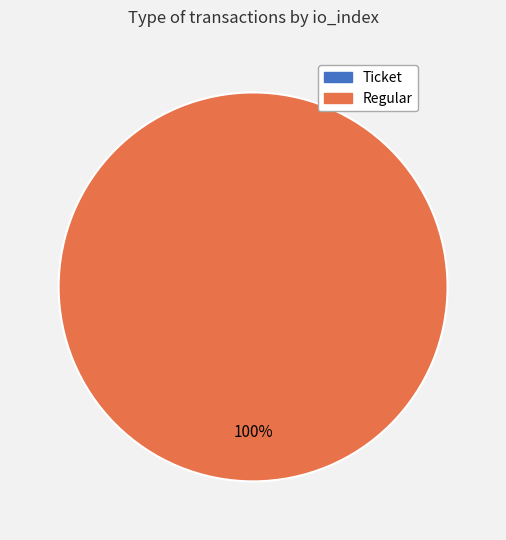

The Ticket slice represents 0% of the pie. True or false?

True